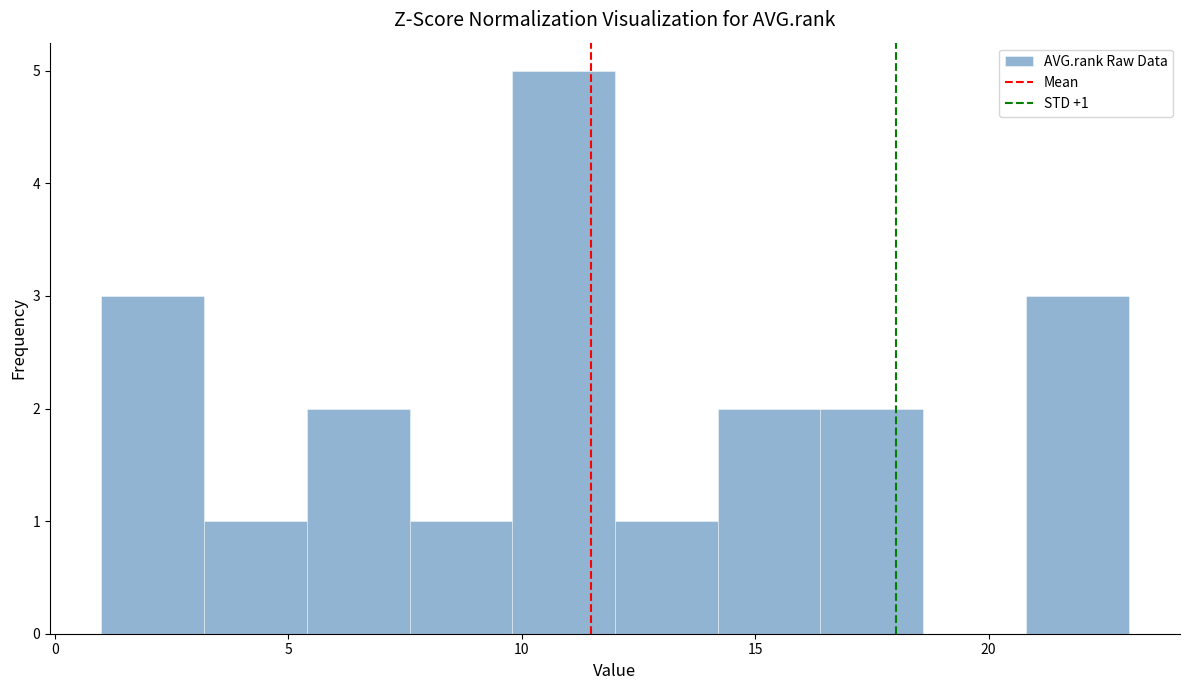

Over which range of the x-axis is the bar tallest?

9.8 to 12.0